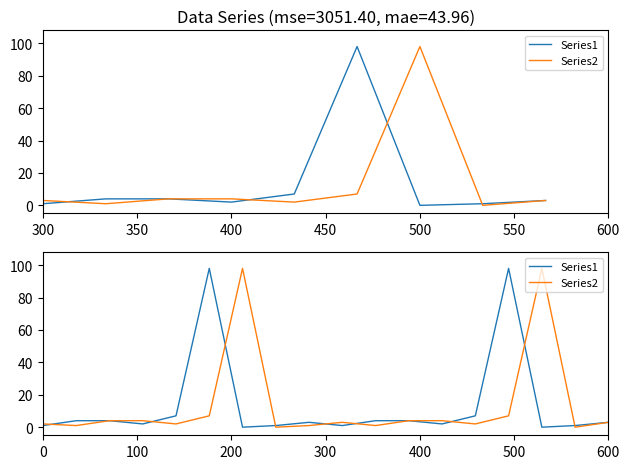

What is the difference between the second highest and second lowest values in the Series2 series?

98